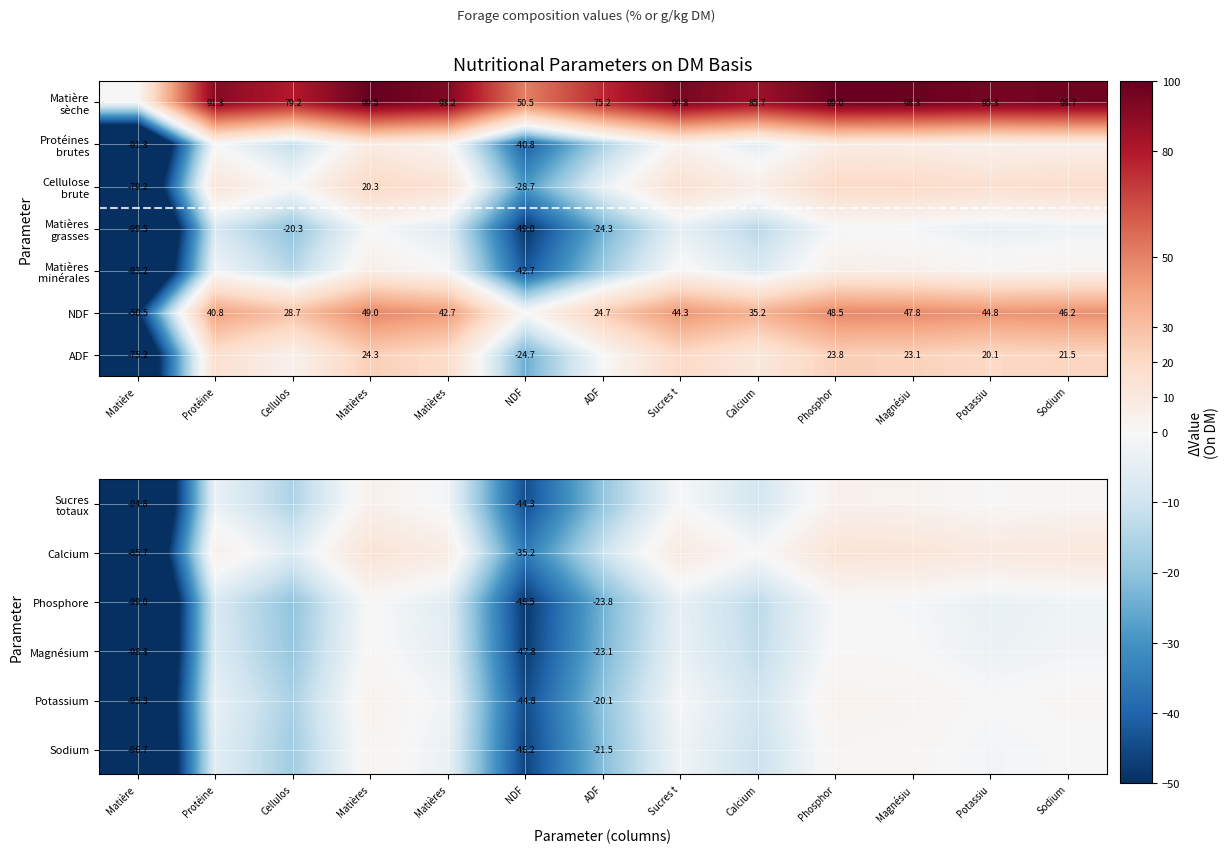

Rank the series by their maximum value, from lowest to highest.

Phosphore, Magnésium, Sodium, Potassium, Sucres totaux, Calcium, ADF